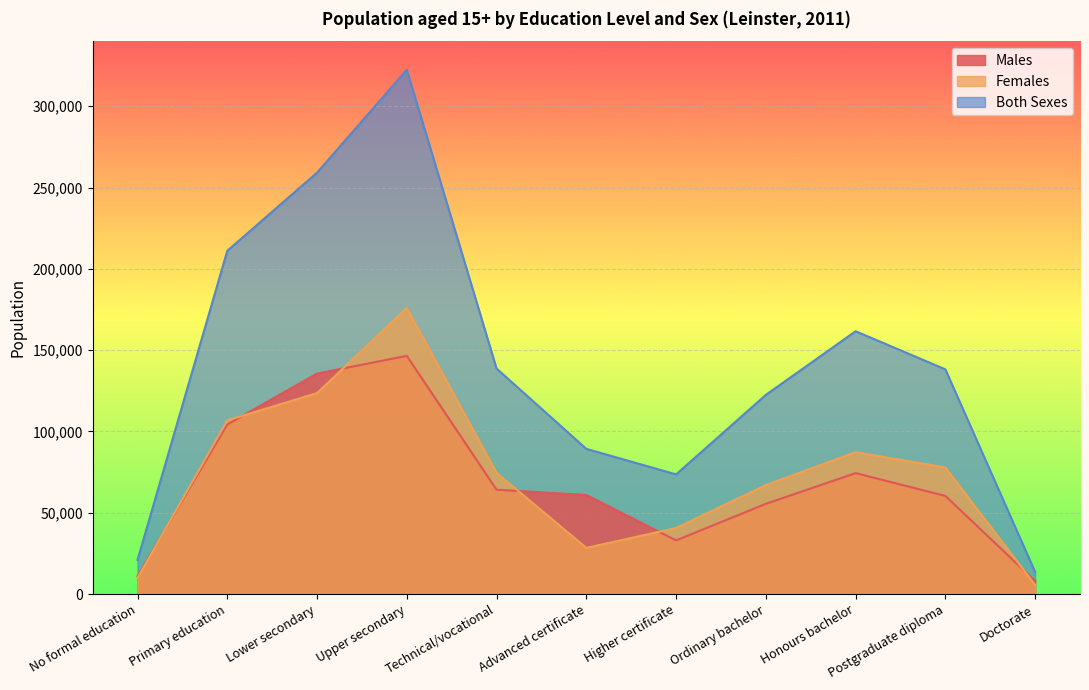

What position from the right is Ordinary bachelor?

4